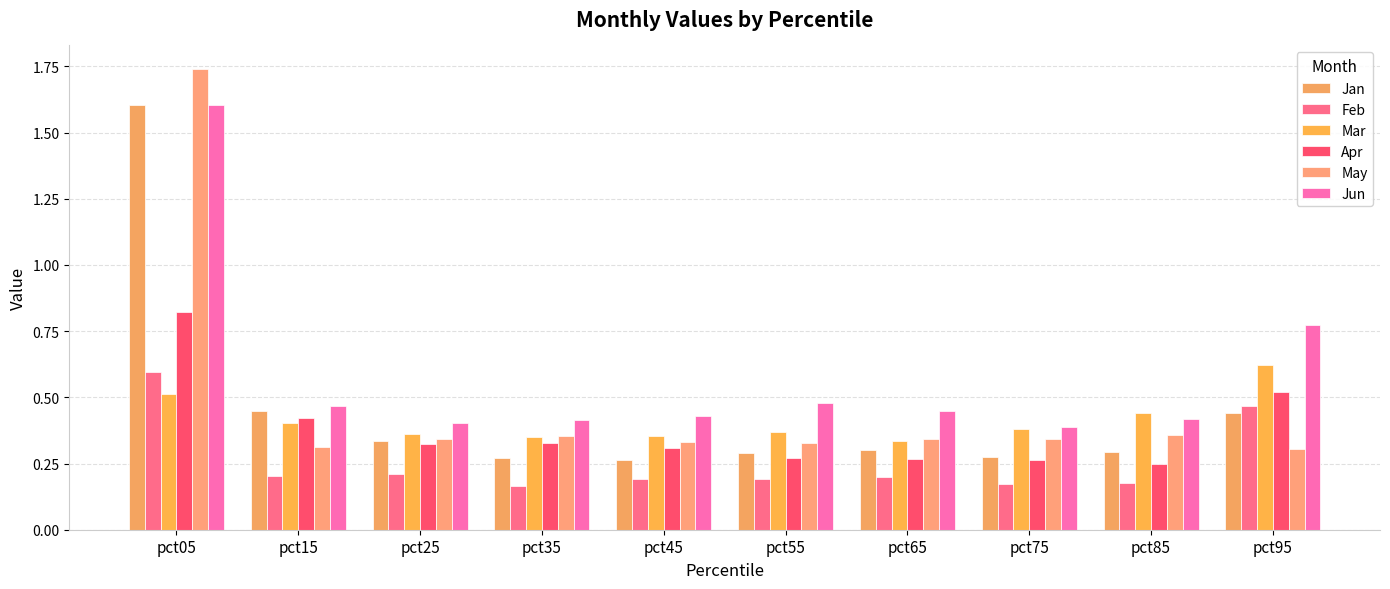

Which series changed the most between pct15 and pct35?

Jan